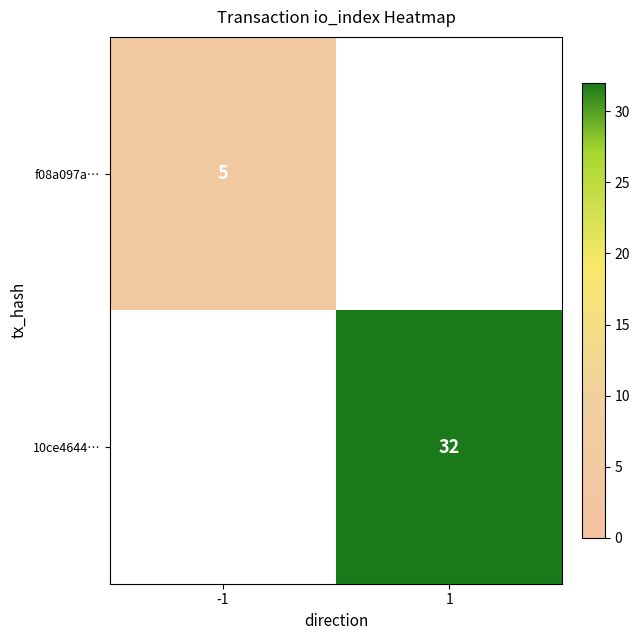

True or false: f08a097a… has a value of 5 at -1.

True